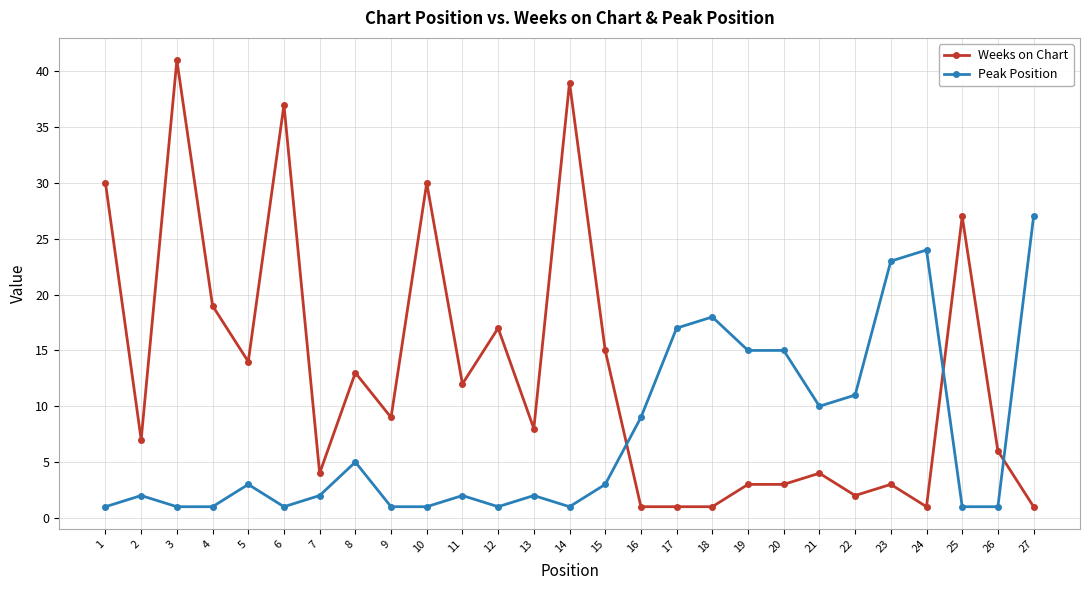

How many series are shown in this chart?

2